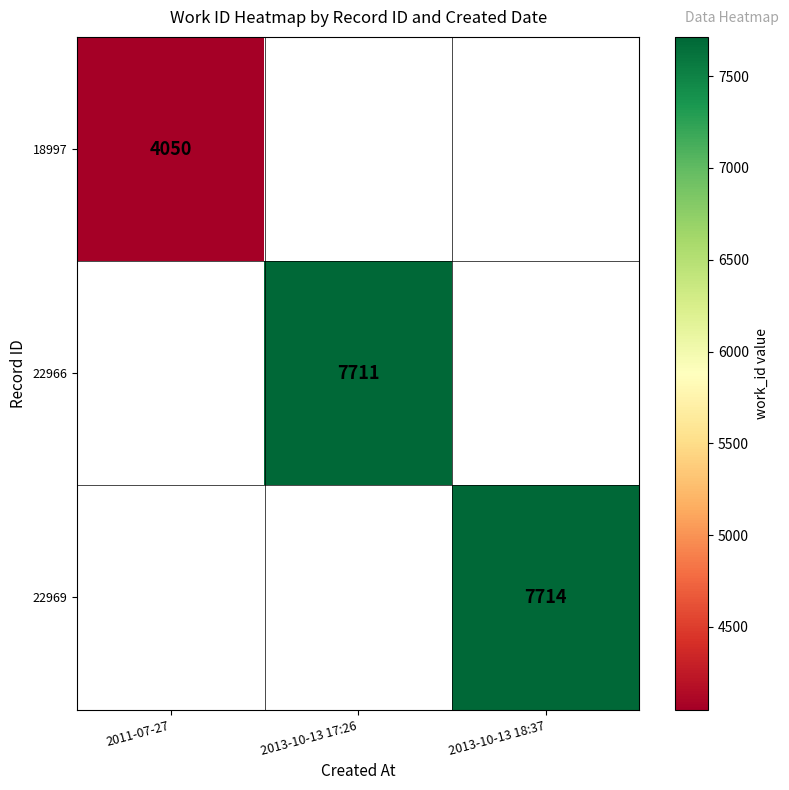

Is it true that 22966 equals 7711 at 2013-10-13 17:26?

True